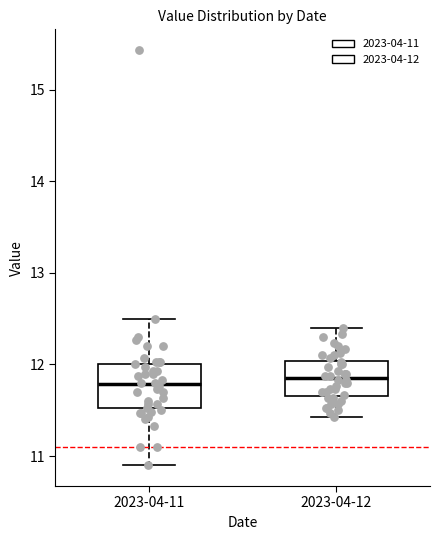

Where does the upper whisker of the box for 2023-04-11 end on the y-axis? The values are not printed on the chart, so give them approximately, as read against the axis.

12.5